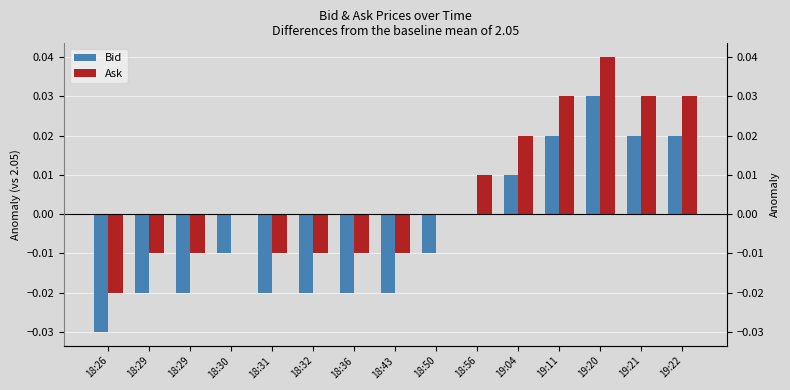

Reading left to right, transcribe all the data shown in this chart.

Bid: 18:26=-0.0	18:29=-0.0	18:29=-0.0	18:30=-0.0	18:31=-0.0	18:32=-0.0	18:36=-0.0	18:43=-0.0	18:50=-0.0	18:56=0.0	19:04=0.0	19:11=0.0	19:20=0.0	19:21=0.0	19:22=0.0
Ask: 18:26=-0.0	18:29=-0.0	18:29=-0.0	18:30=0.0	18:31=-0.0	18:32=-0.0	18:36=-0.0	18:43=-0.0	18:50=0.0	18:56=0.0	19:04=0.0	19:11=0.0	19:20=0.0	19:21=0.0	19:22=0.0